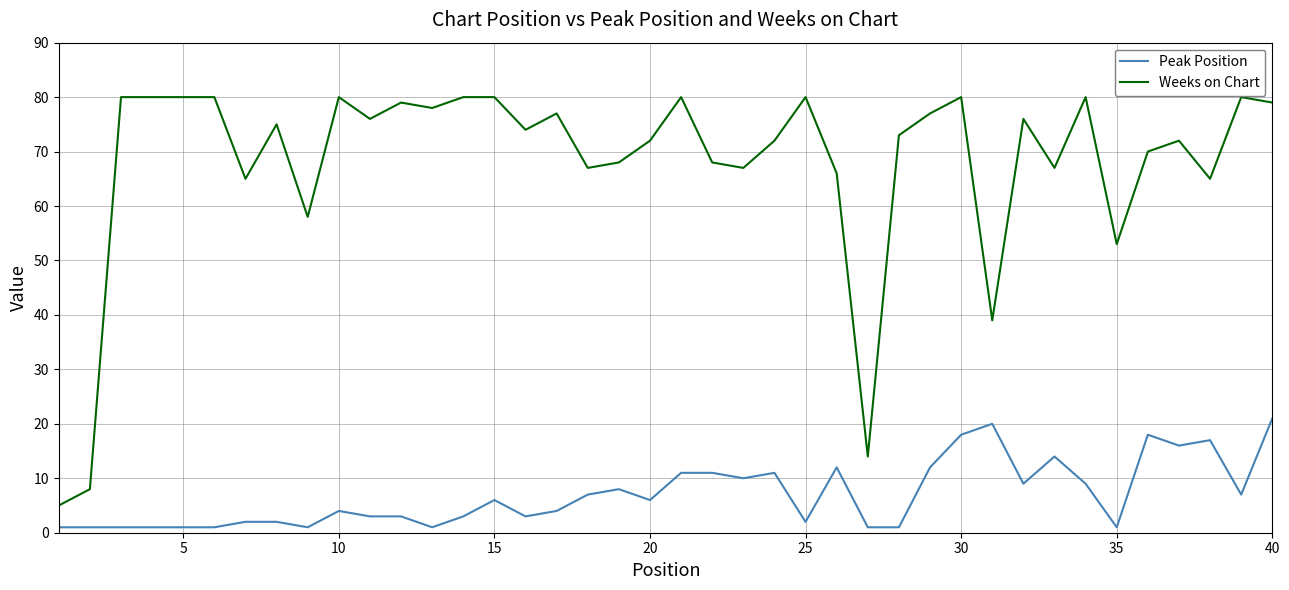

Reading left to right, what are all the values shown in this chart?

Peak Position: 1	1	1	1	1	1	2	2	1	4	3	3	1	3	6	3	4	7	8	6	11	11	10	11	2	12	1	1	12	18	20	9	14	9	1	18	16	17	7	21
Weeks on Chart: 5	8	80	80	80	80	65	75	58	80	76	79	78	80	80	74	77	67	68	72	80	68	67	72	80	66	14	73	77	80	39	76	67	80	53	70	72	65	80	79